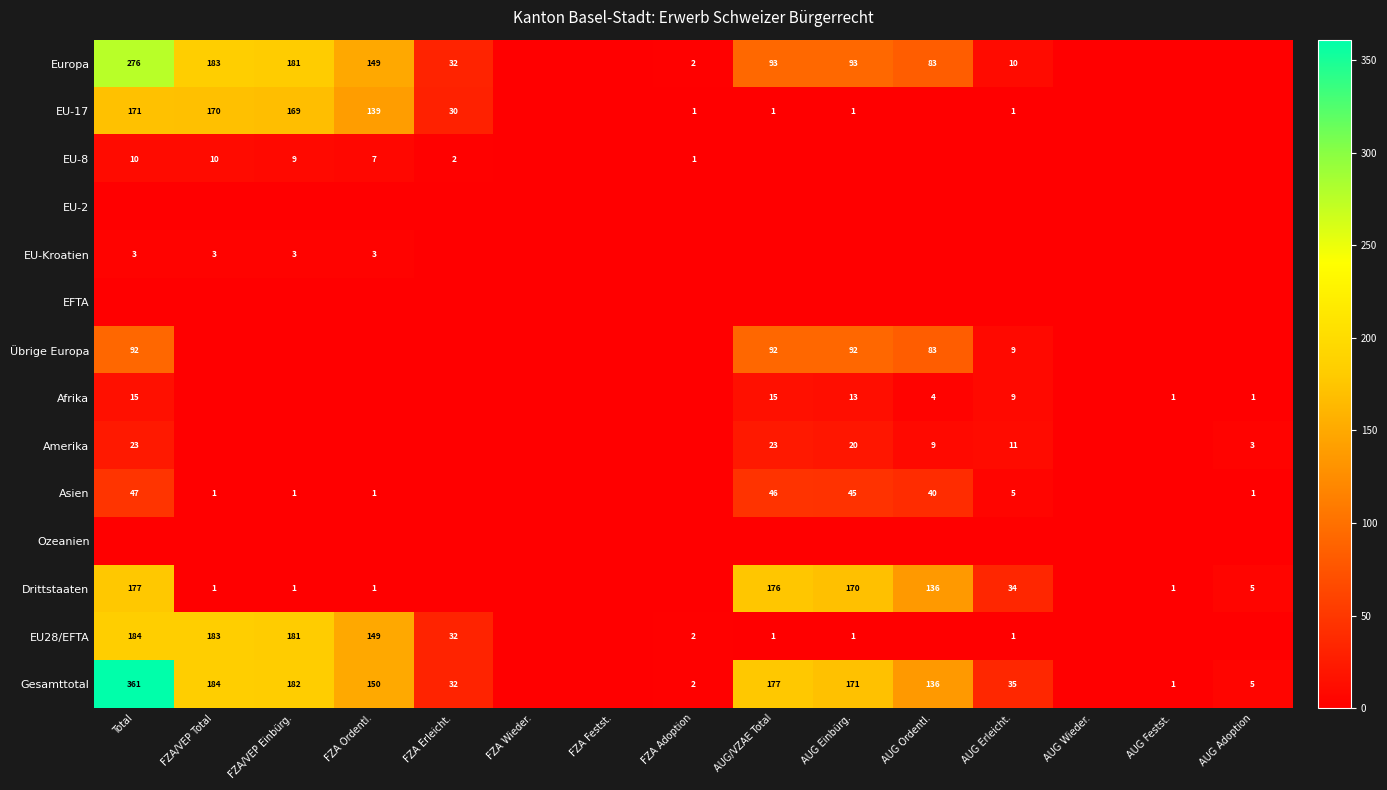

Is it true that Drittstaaten equals 1 at FZA Ordentl.?

True